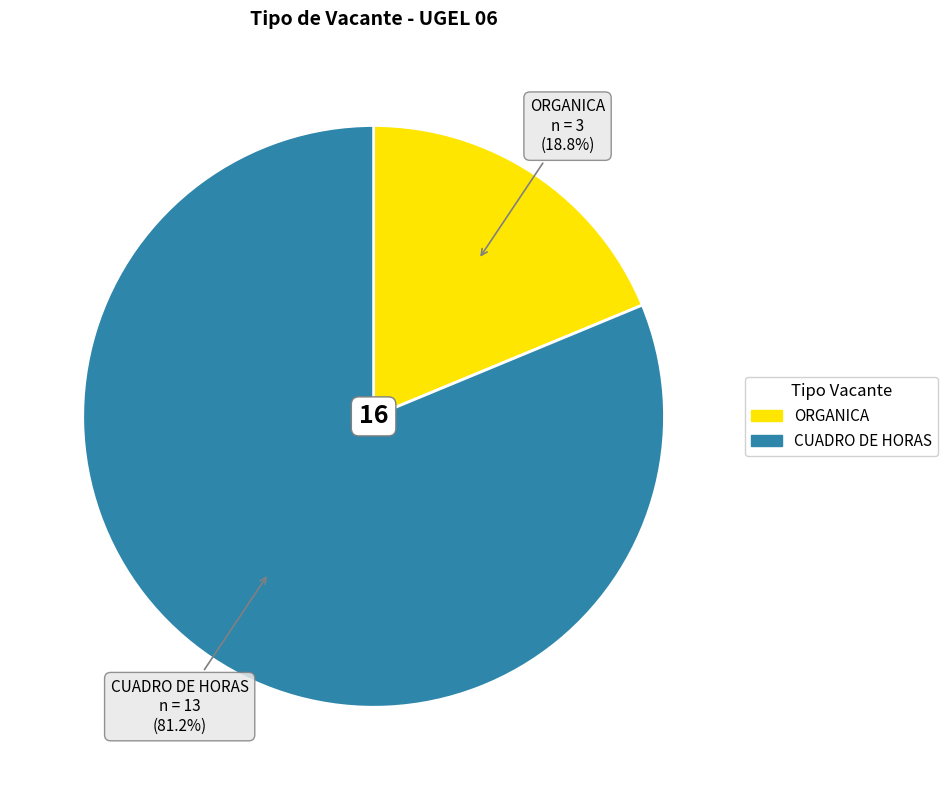

To the nearest percent, what is the average slice percentage?

50%